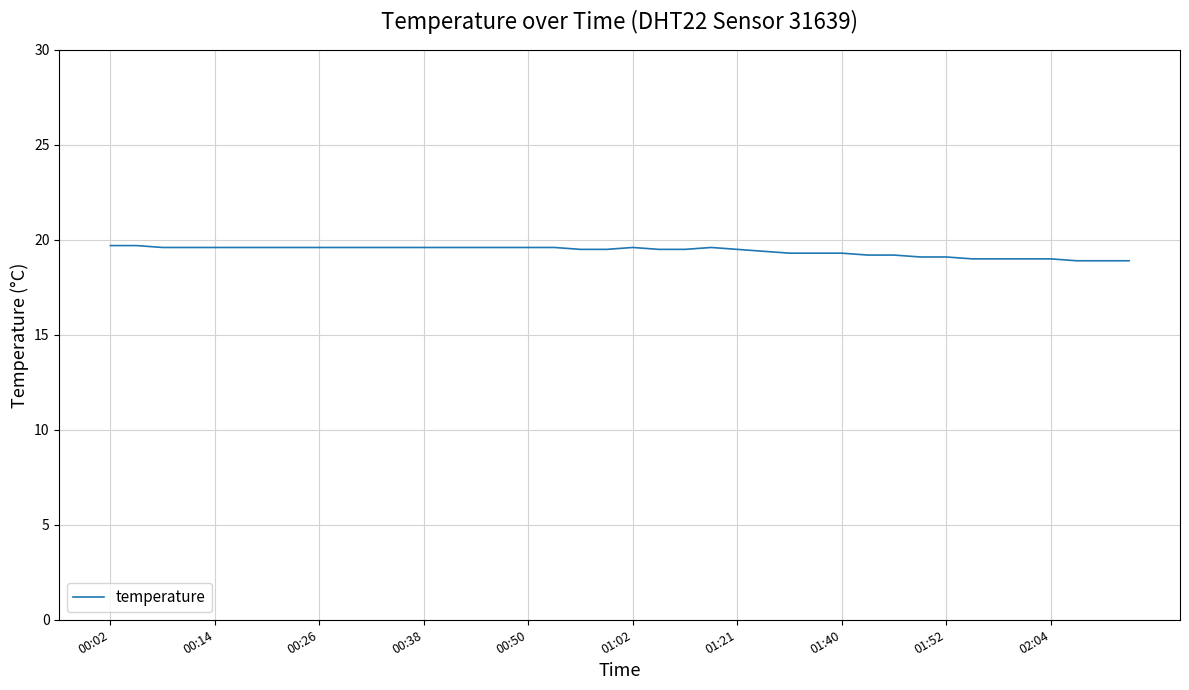

What is the smallest value displayed?

18.9